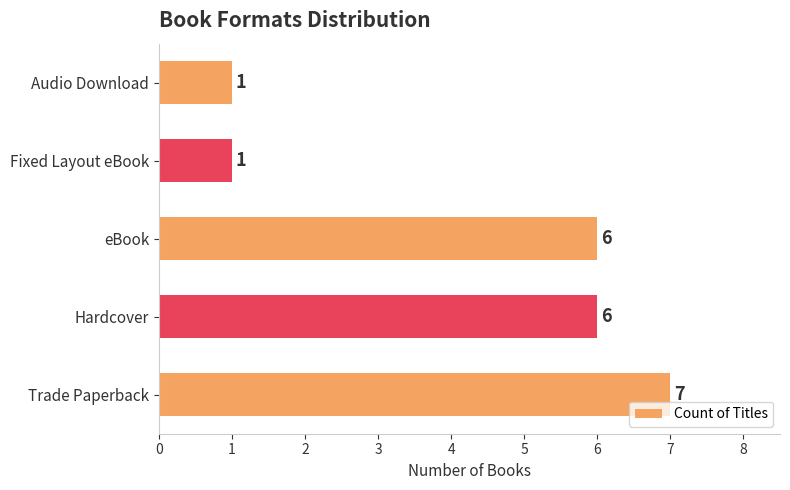

Count the values in the range 1 to 6.

4